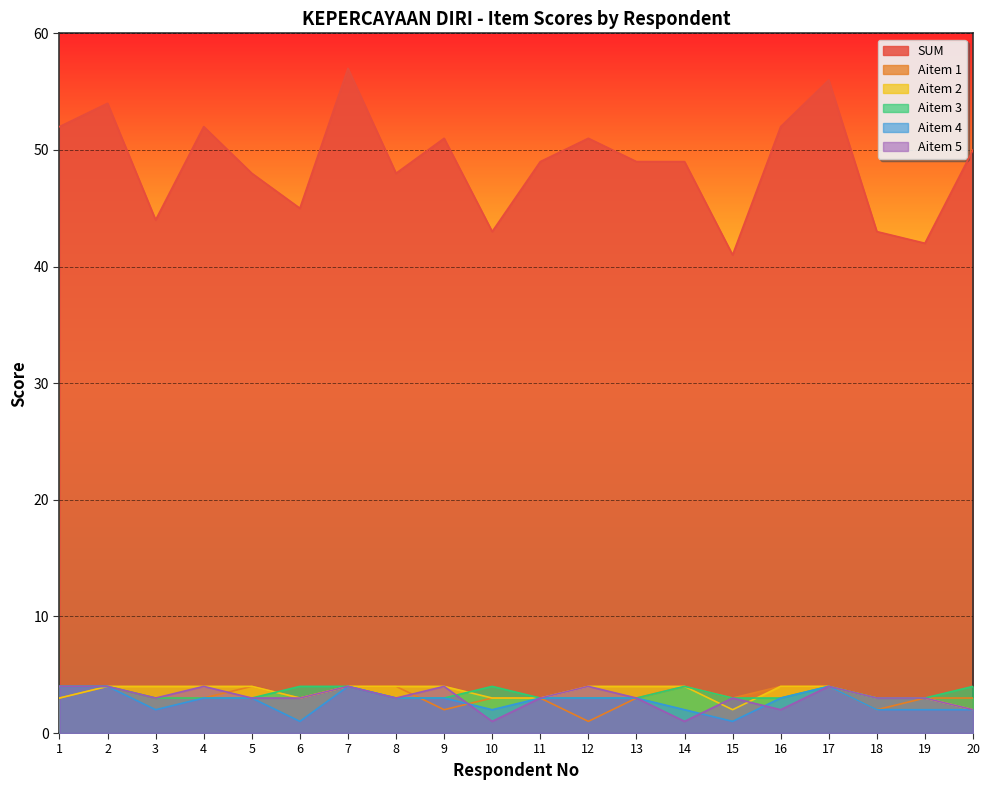

Which series has the widest spread of values?

SUM